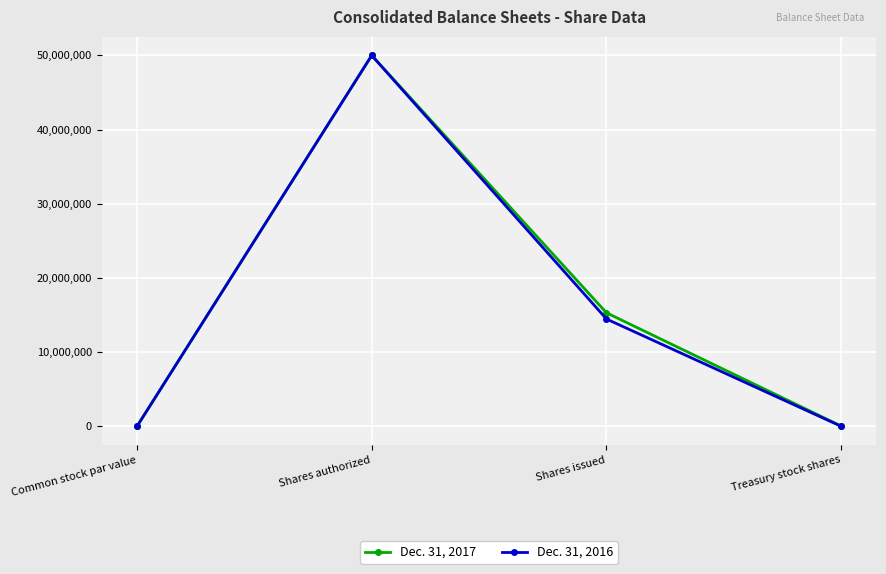

True or false: Dec. 31, 2017 has a value of 10668958 at Shares issued.

False